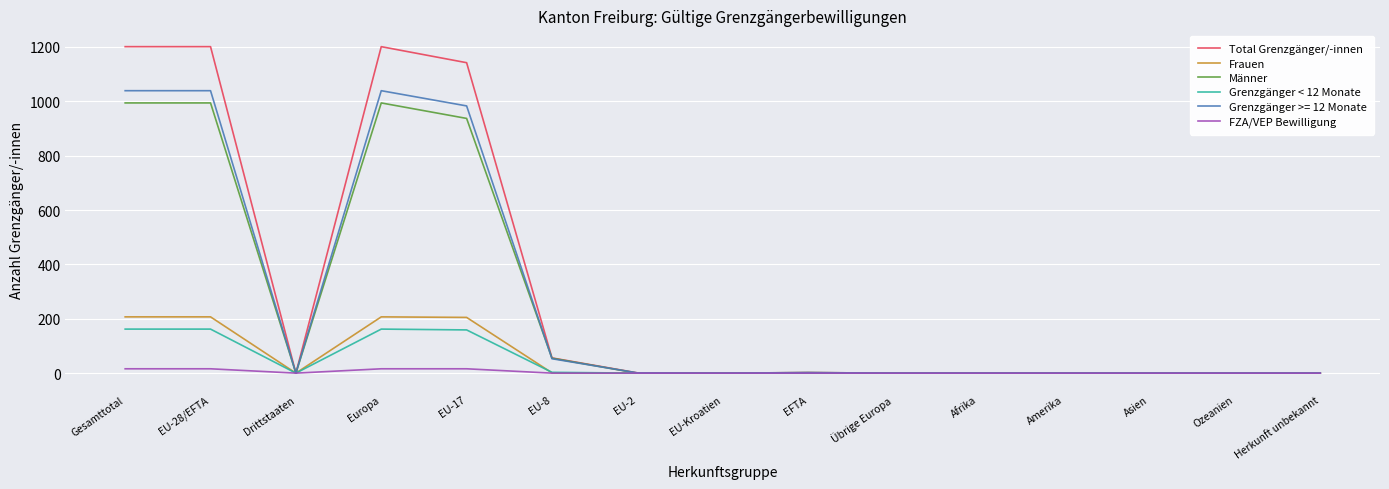

Is it true that Frauen equals -67 at EFTA?

False